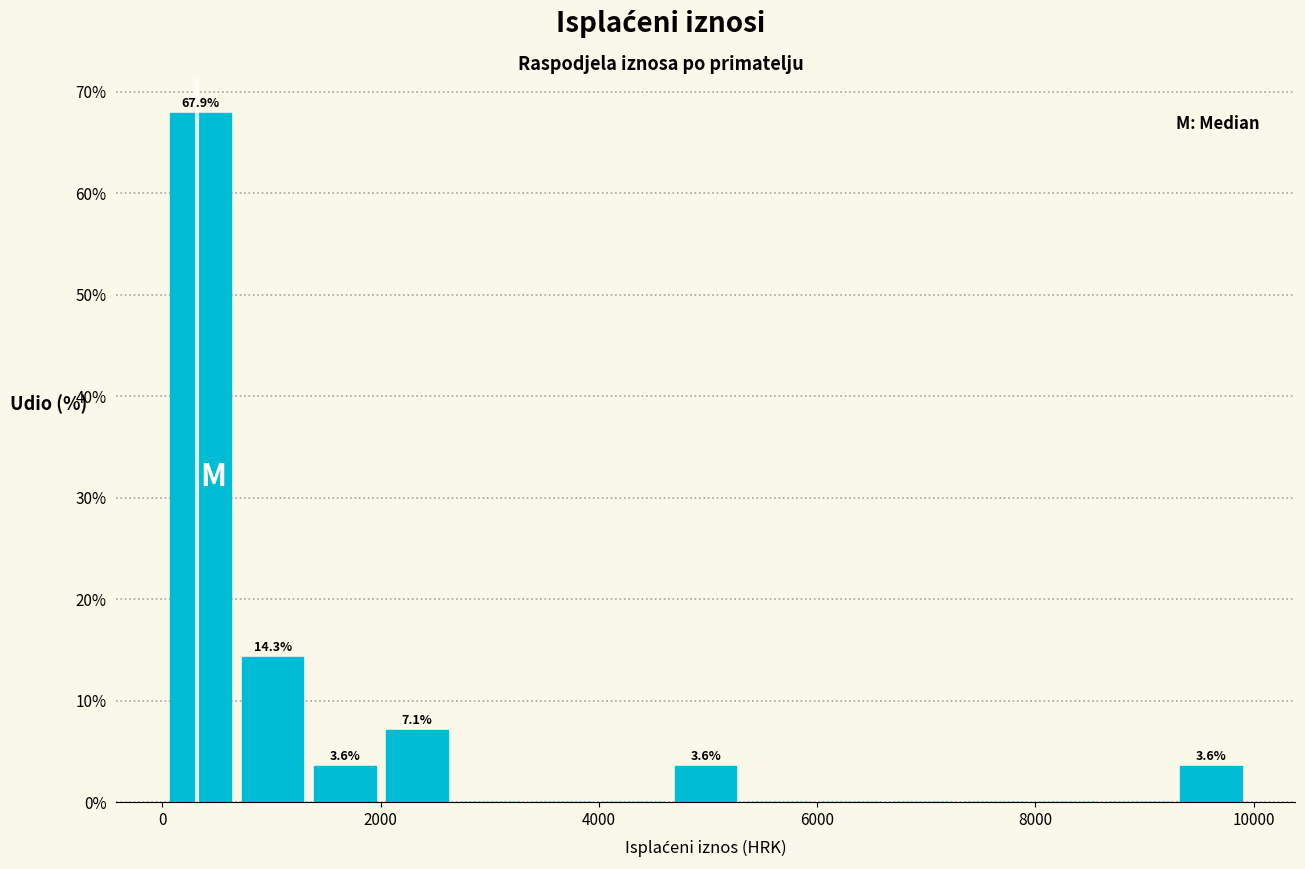

Around what value on the x-axis is the tallest bar? Give the approximate position of its centre, as read against the axis.

400